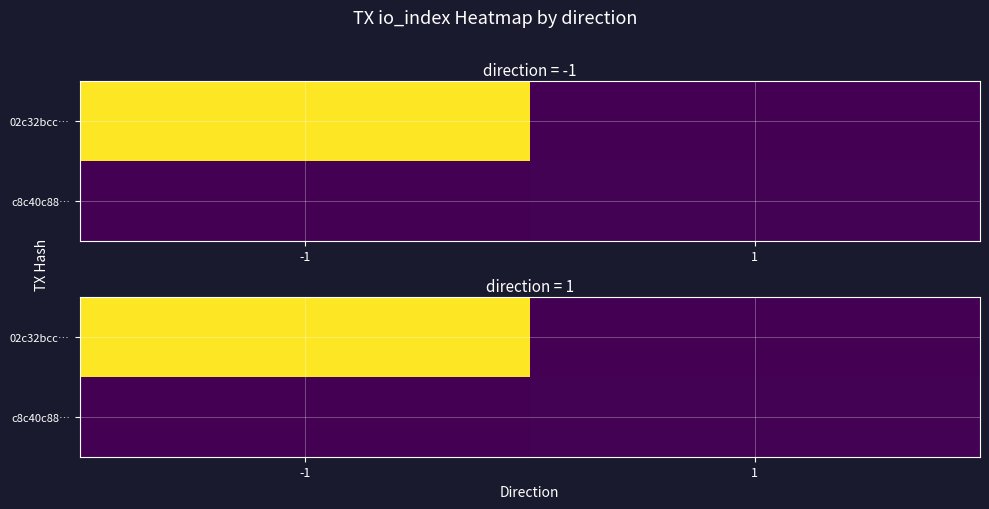

True or false: c8c40c88… has a value of -8 at -1.

False